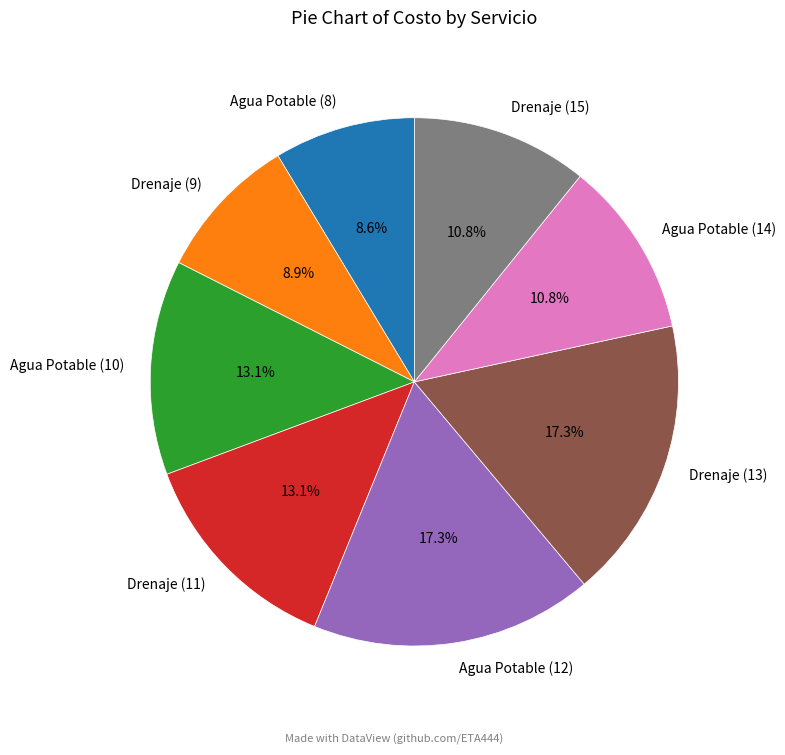

To the nearest percent, what percentage of the pie is Agua Potable (10)?

13%